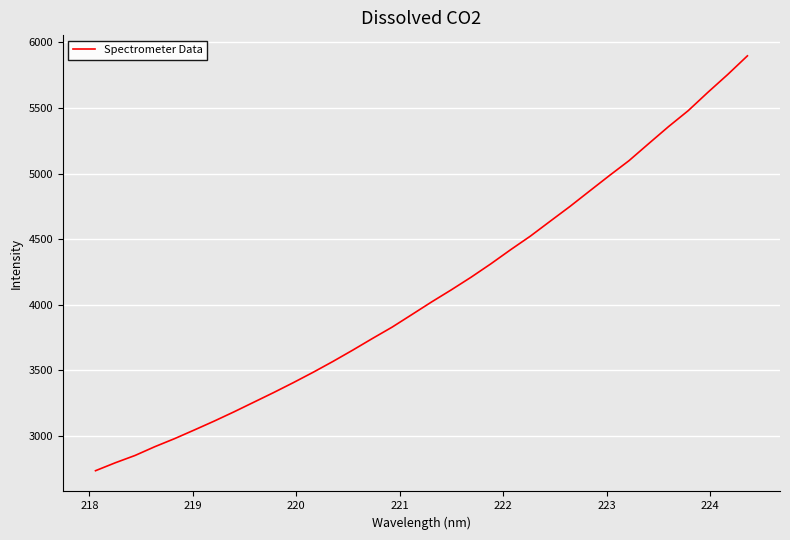

What is the difference between the maximum and minimum values?

3164.2